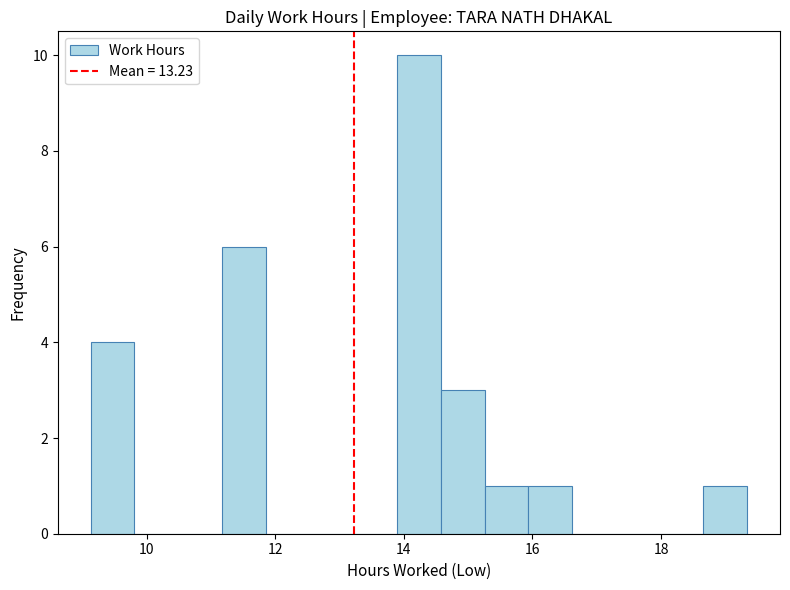

Around what value on the x-axis is the tallest bar? Give the approximate position of its centre, as read against the axis.

14.2